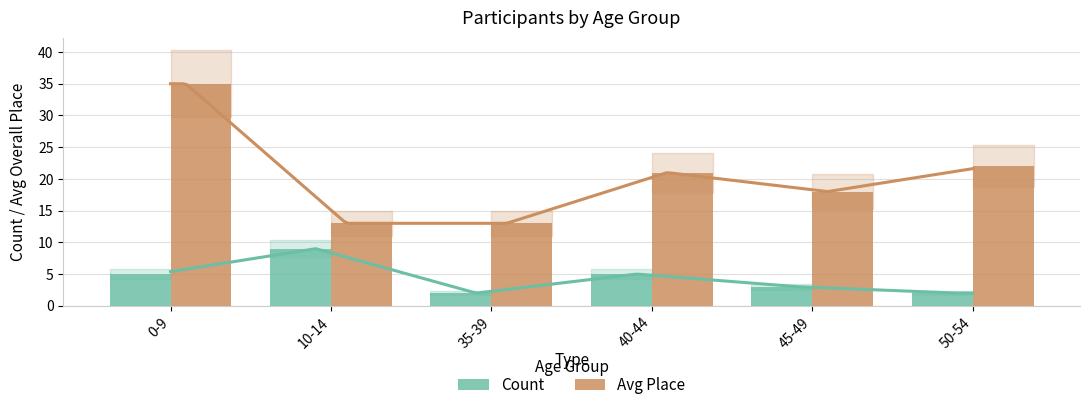

Which series has the largest total across all categories?

Avg Place